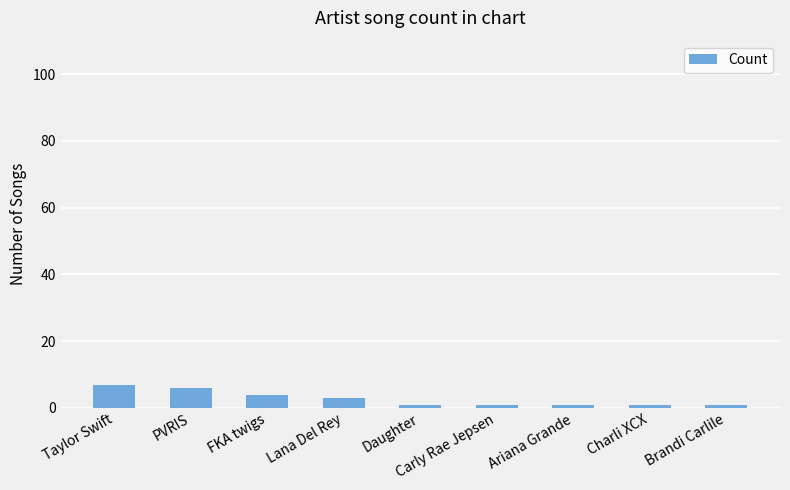

What is the value of the 1st bar from the left?

7